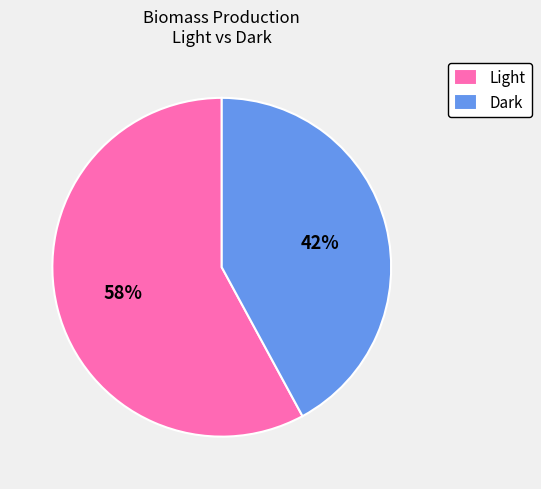

Count the number of slices in the pie.

2